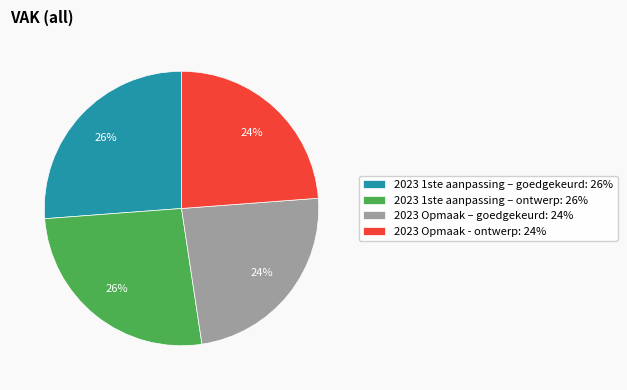

Is it true that 2023 1ste aanpassing – goedgekeurd is 26% of the pie?

True